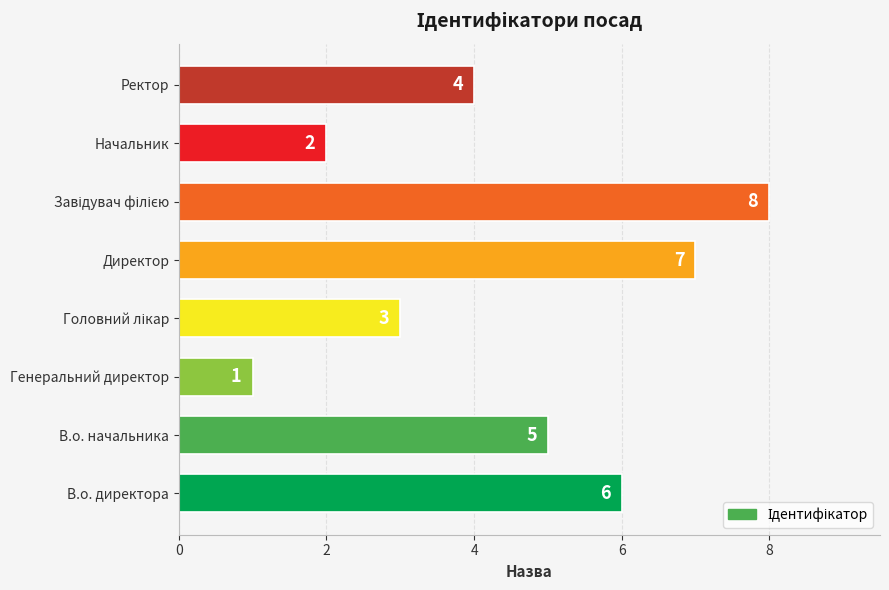

The chart shows a value of 3 at В.о. начальника. True or false?

False